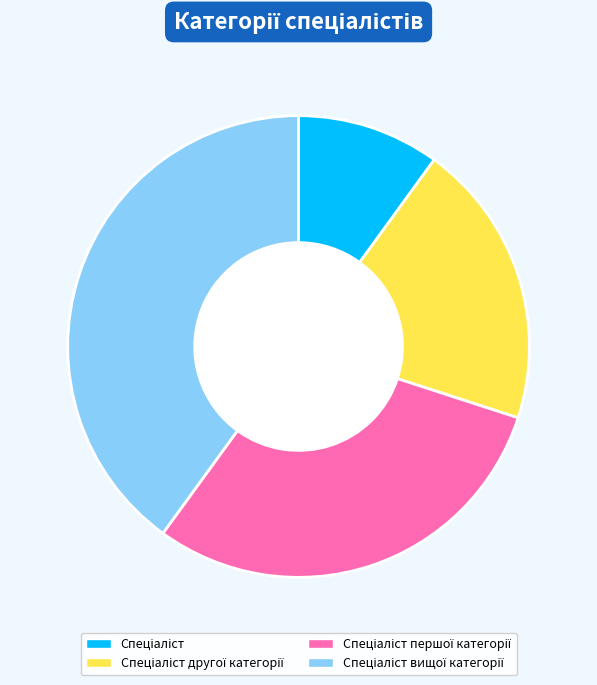

Is there any slice that represents more than half of the pie?

No